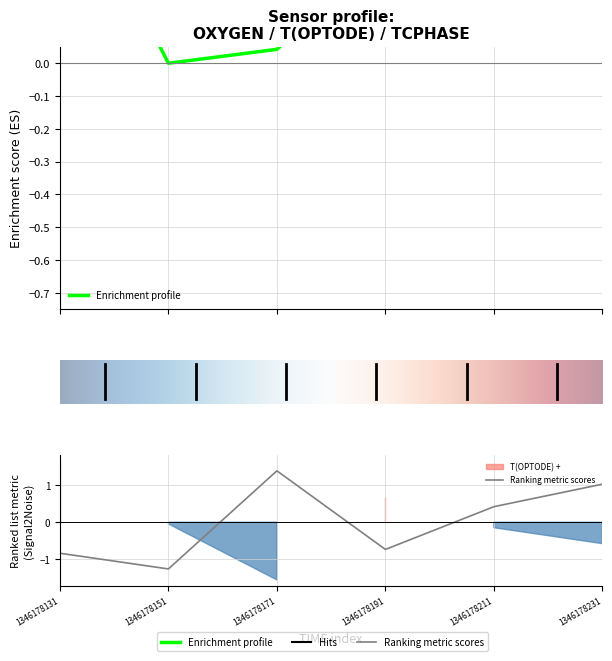

How many interior local peaks does the OXYGEN series have?

1